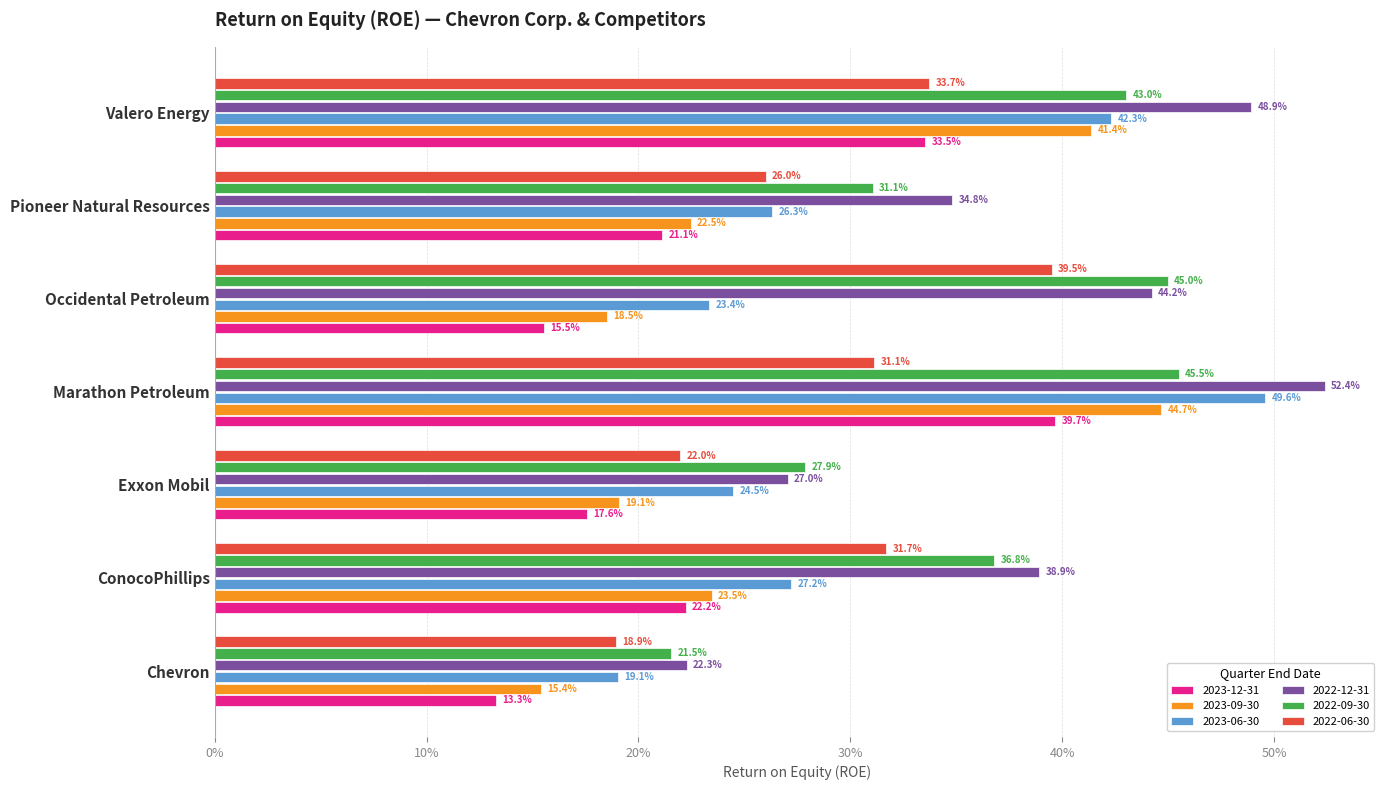

What are all the series names shown in the legend?

2023-12-31, 2023-09-30, 2023-06-30, 2022-12-31, 2022-09-30, 2022-06-30